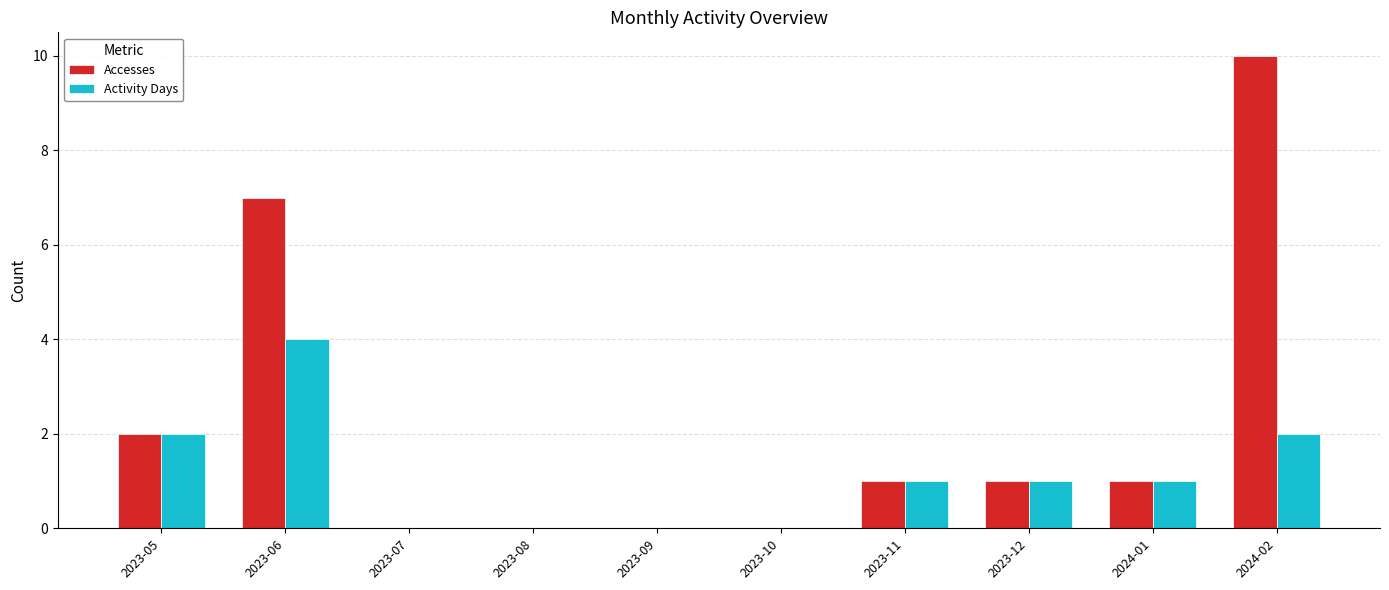

The Accesses series shows -6 at 2023-08. True or false?

False